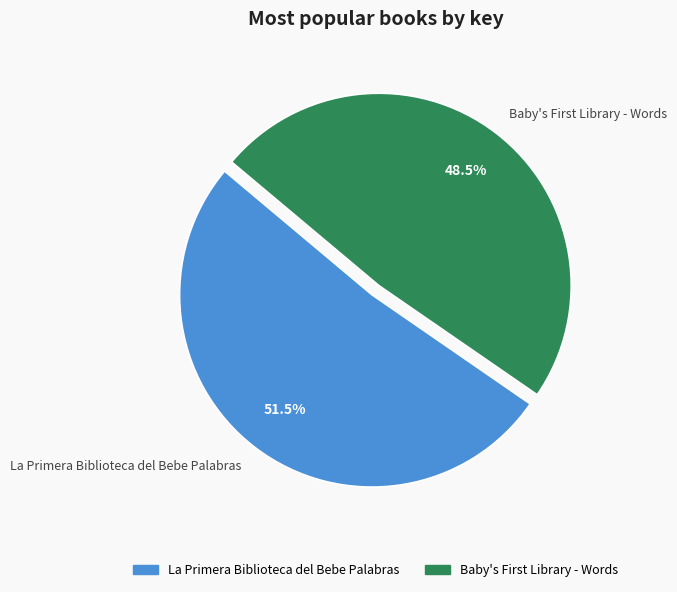

What is the majority slice?

La Primera Biblioteca del Bebe Palabras